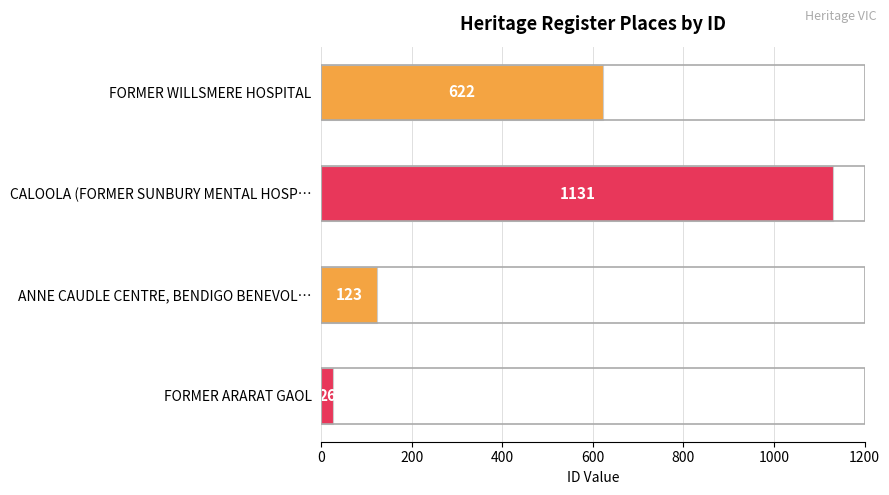

List the labels in order of value, largest first.

CALOOLA (FORMER SUNBURY MENTAL HOSP…, FORMER WILLSMERE HOSPITAL, ANNE CAUDLE CENTRE, BENDIGO BENEVOL…, FORMER ARARAT GAOL